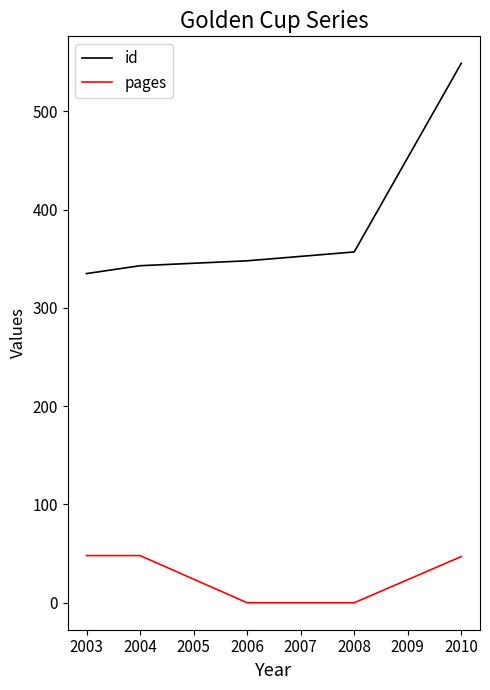

List the series in order of their overall mean, highest first.

id, pages